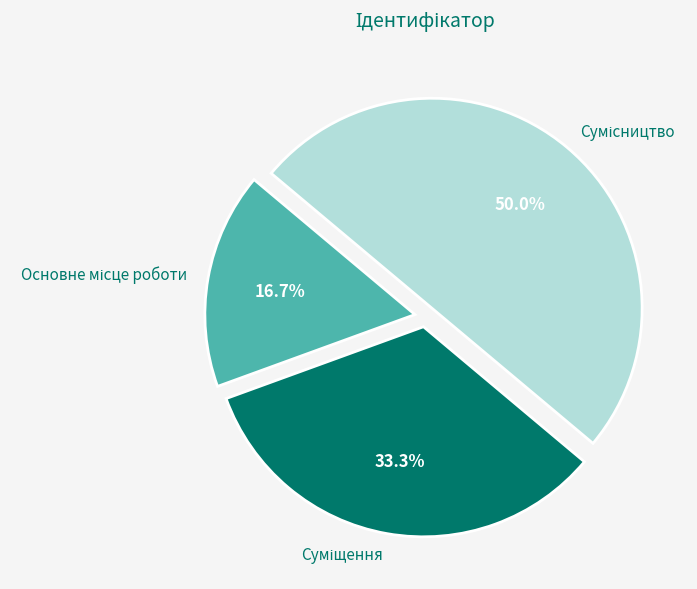

How many segments does this pie chart have?

3